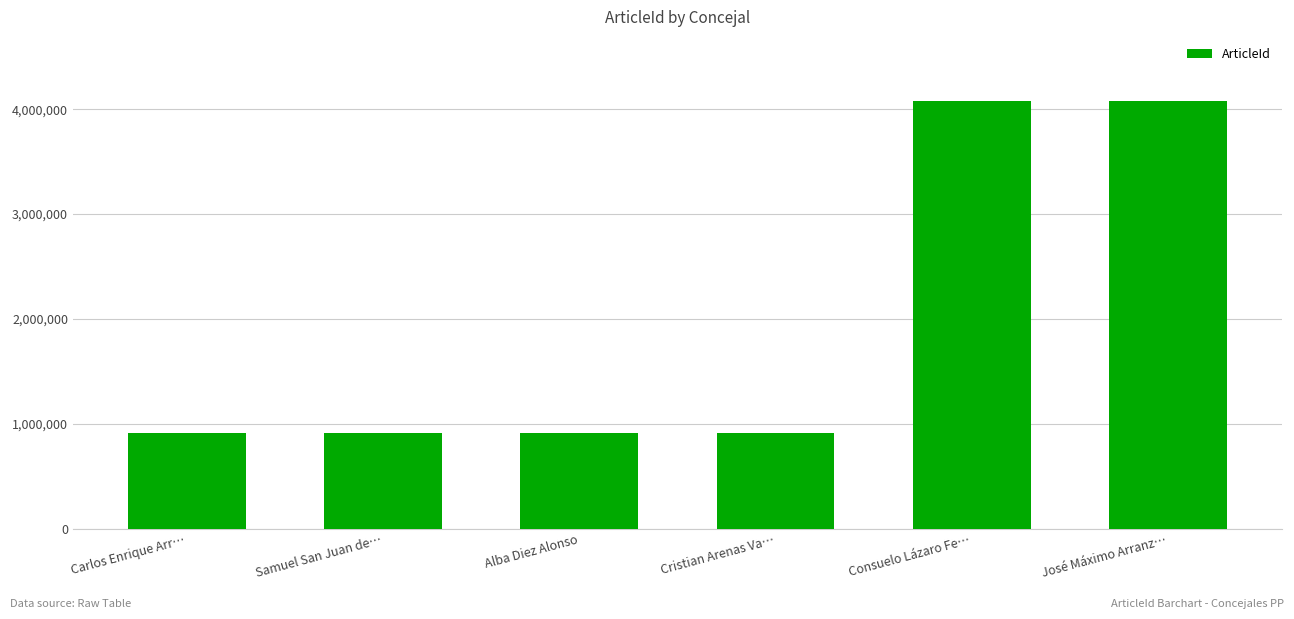

What is the change in value from Alba Diez Alonso to Consuelo Lázaro Fe…?

+3162289